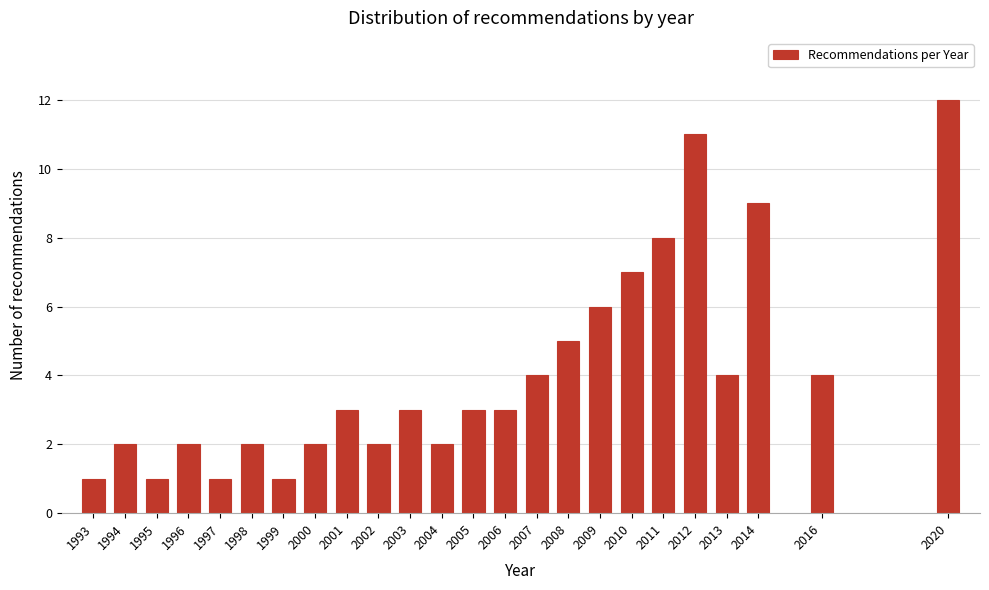

Reading left to right, extract all data points from this chart.

1	2	1	2	1	2	1	2	3	2	3	2	3	3	4	5	6	7	8	11	4	9	4	12